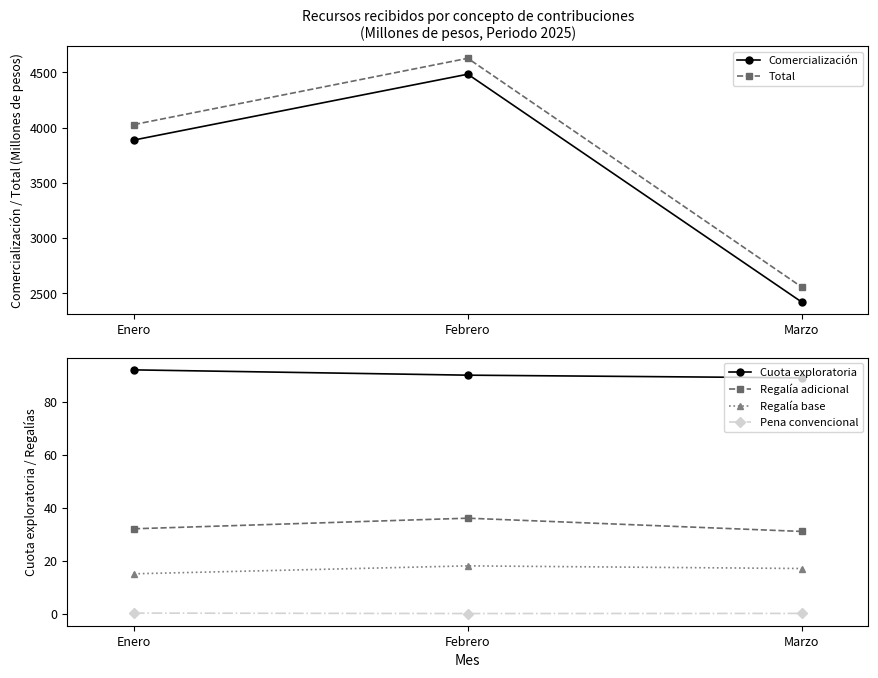

What position from the right is Marzo?

1